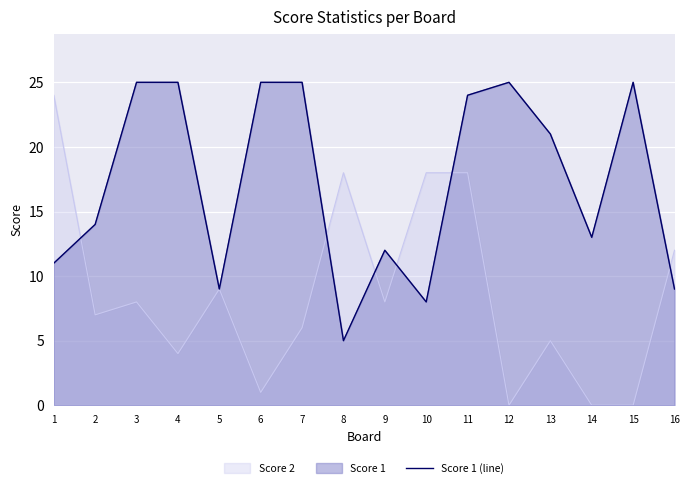

The value at 6 is 25. True or false?

True